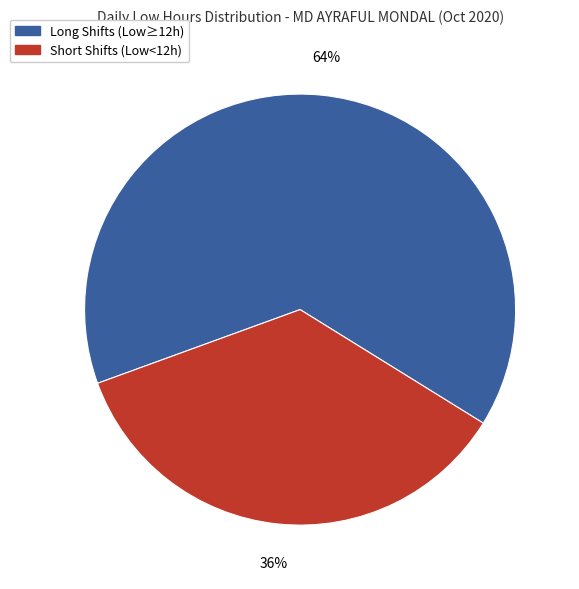

To the nearest percent, what is the average slice percentage?

50%